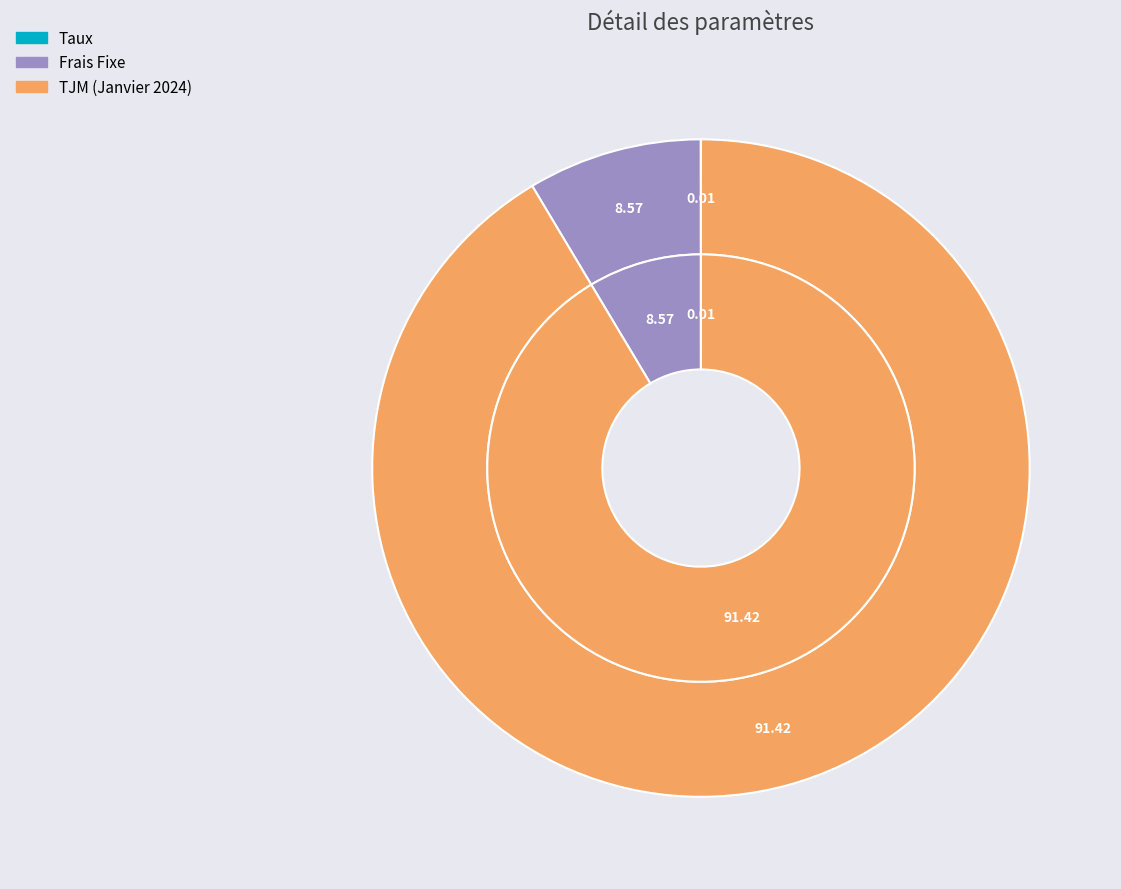

Is it true that Taux is 8% of the pie?

False